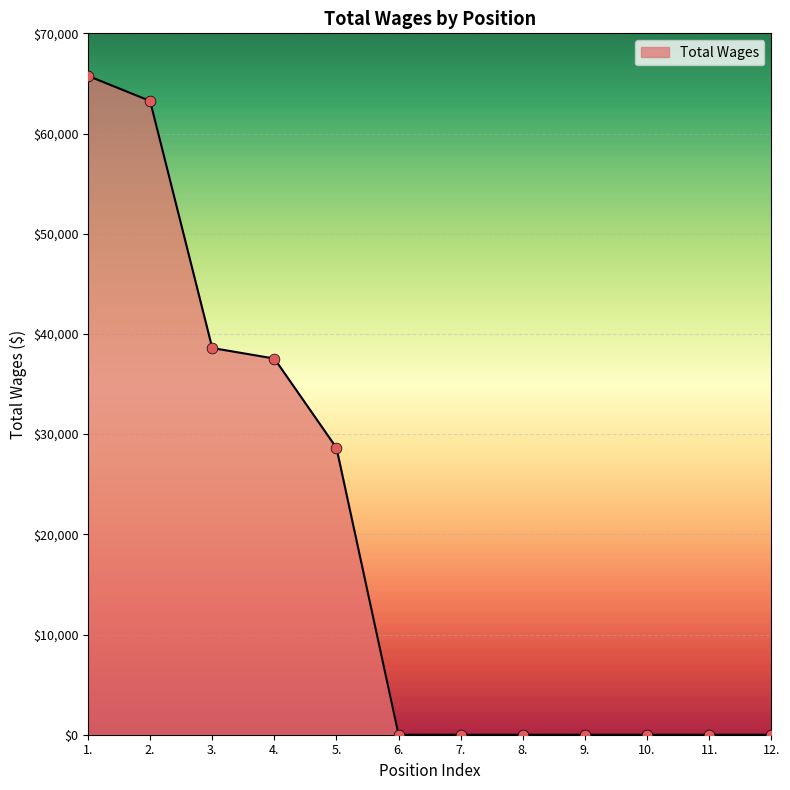

What is the change in value from 3. to 6.?

-38596